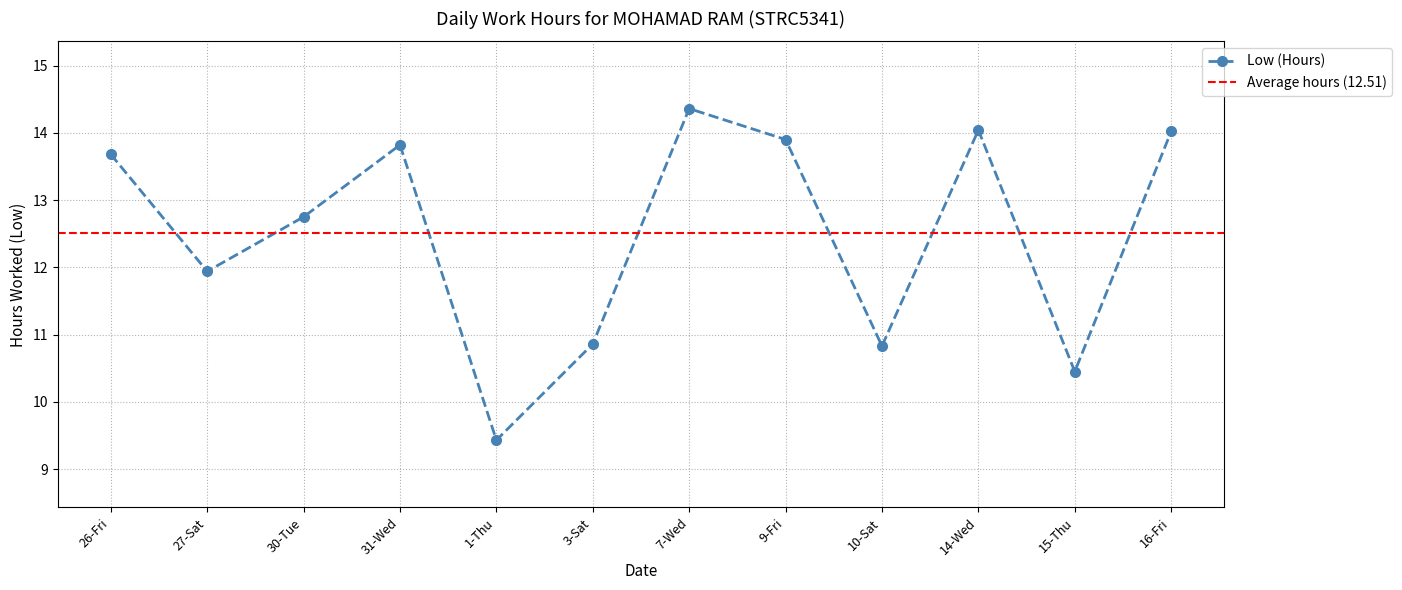

Reading left to right, extract all data points from this chart.

13.7	11.9	12.8	13.8	9.4	10.9	14.4	13.9	10.8	14.0	10.4	14.0